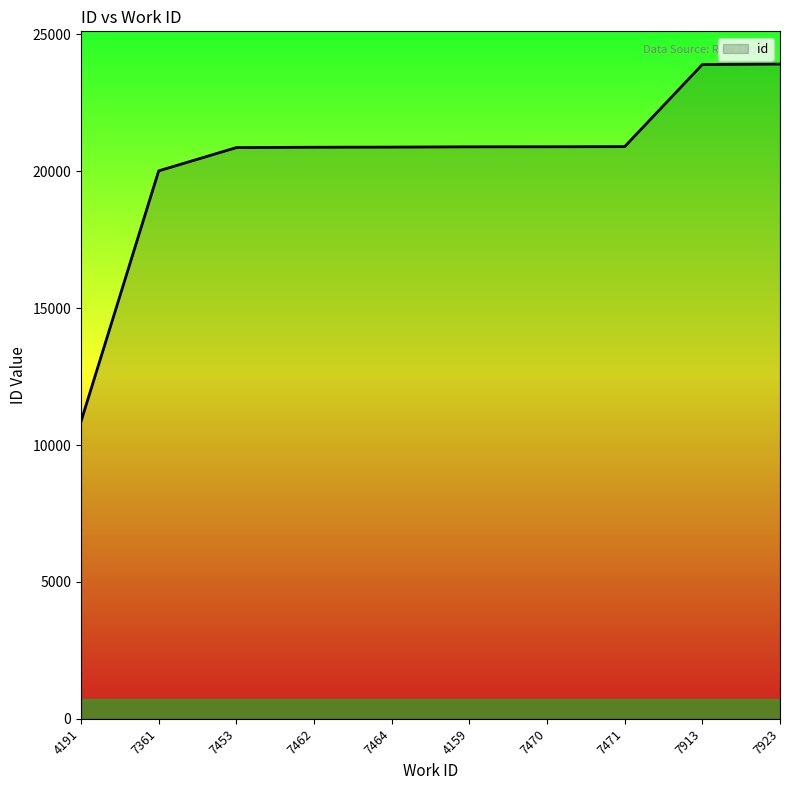

Where is the data nearest to the value 17391?

7361